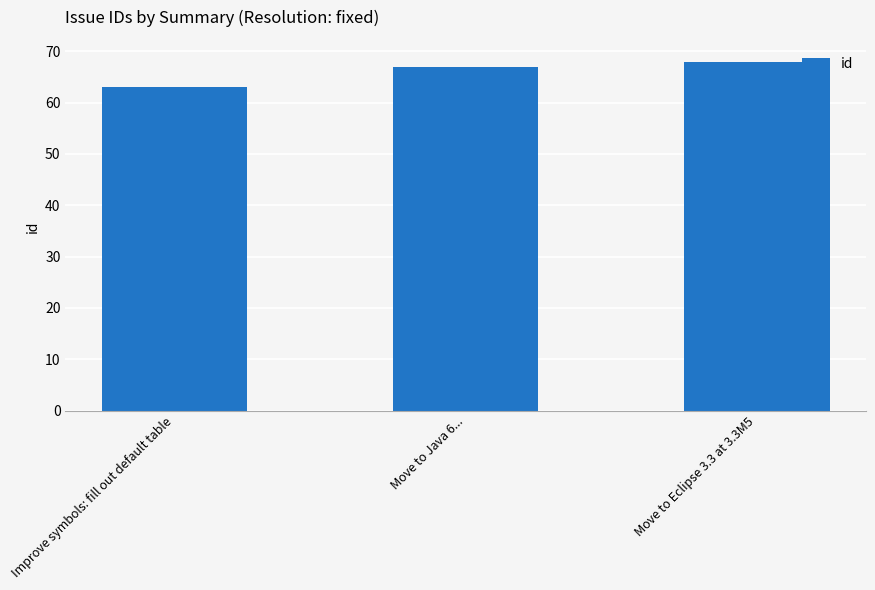

Rank the categories by value from lowest to highest.

Improve symbols: fill out default table, Move to Java 6..., Move to Eclipse 3.3 at 3.3M5